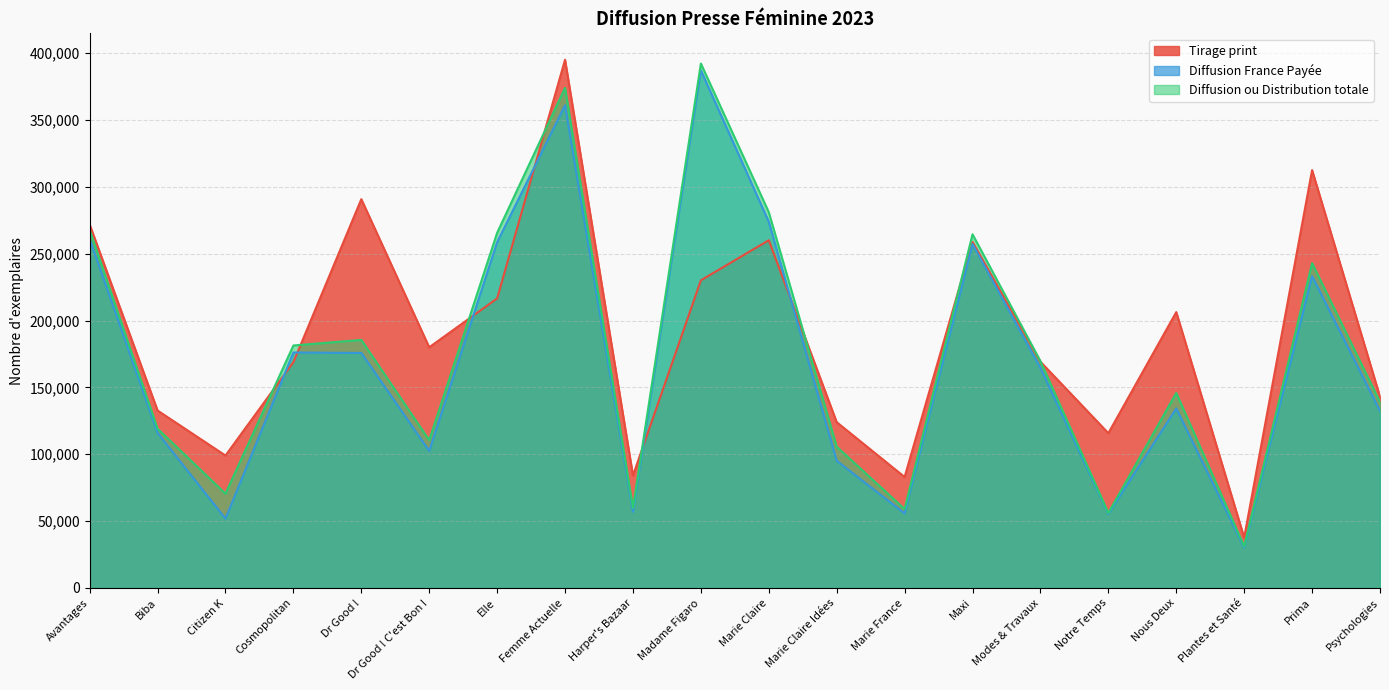

How many interior local peaks does the Tirage print series have?

6